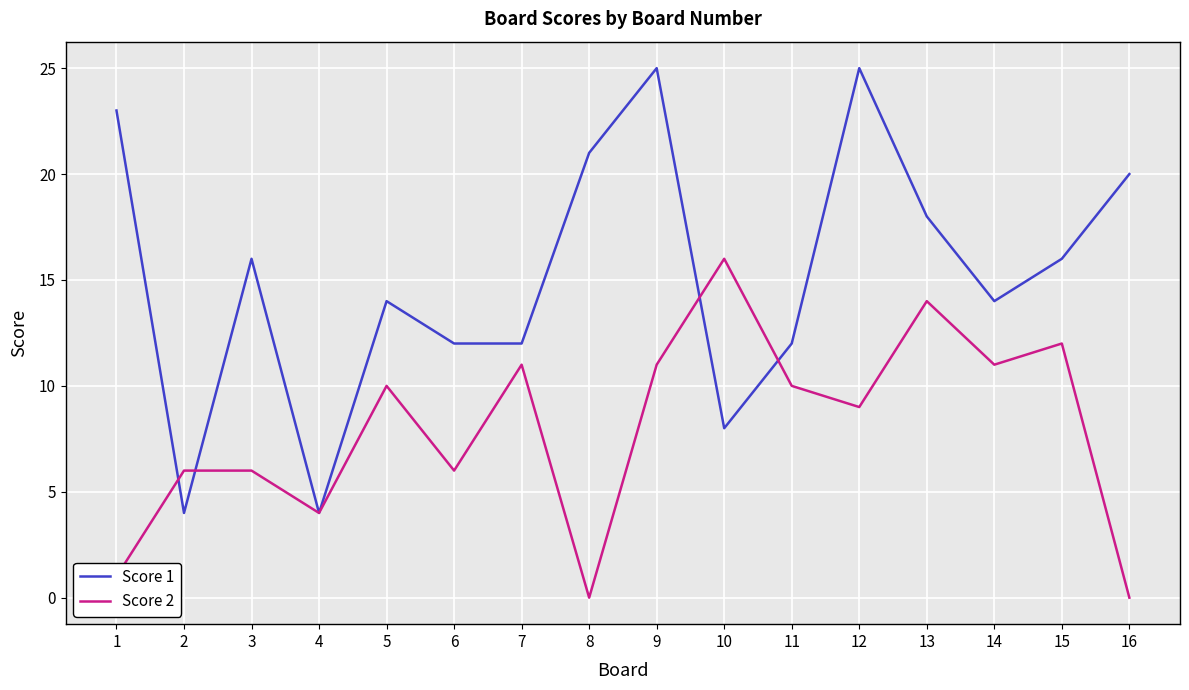

True or false: Score 1 and Score 2 intersect in this chart.

True